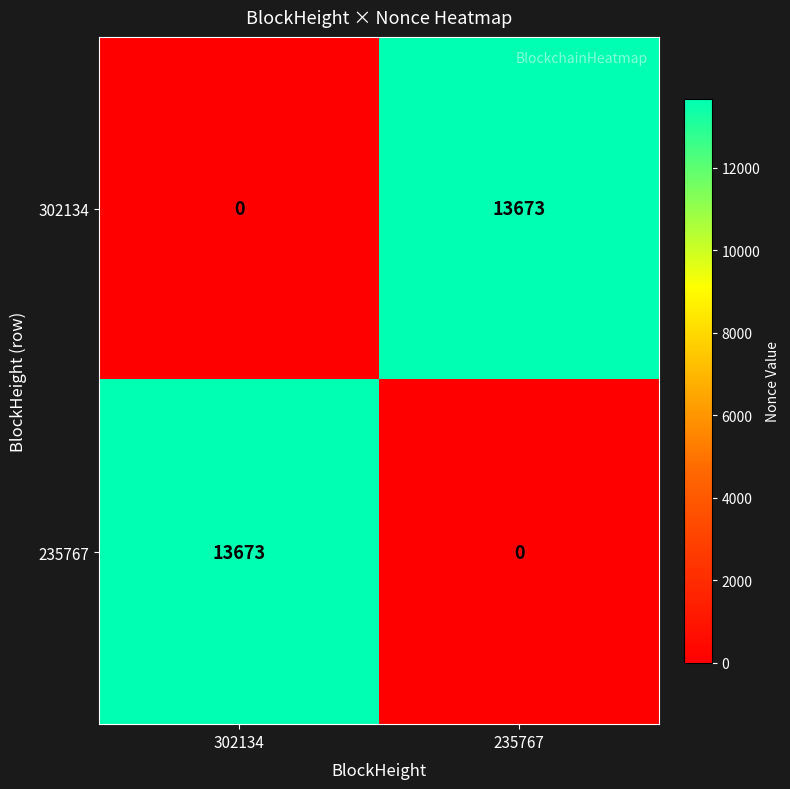

What is the difference between the highest and lowest values at 235767?

13673